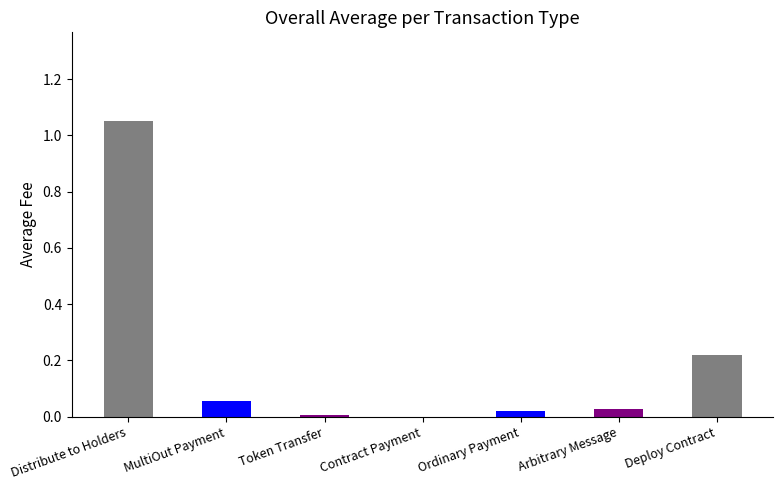

What is the maximum value shown in the chart?

1.1